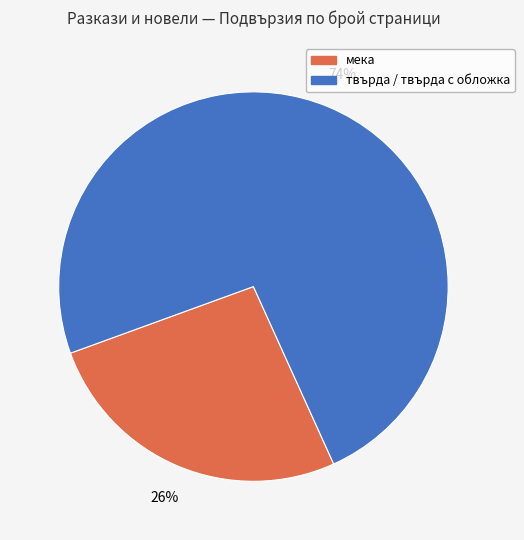

Is there a majority slice in this chart?

Yes